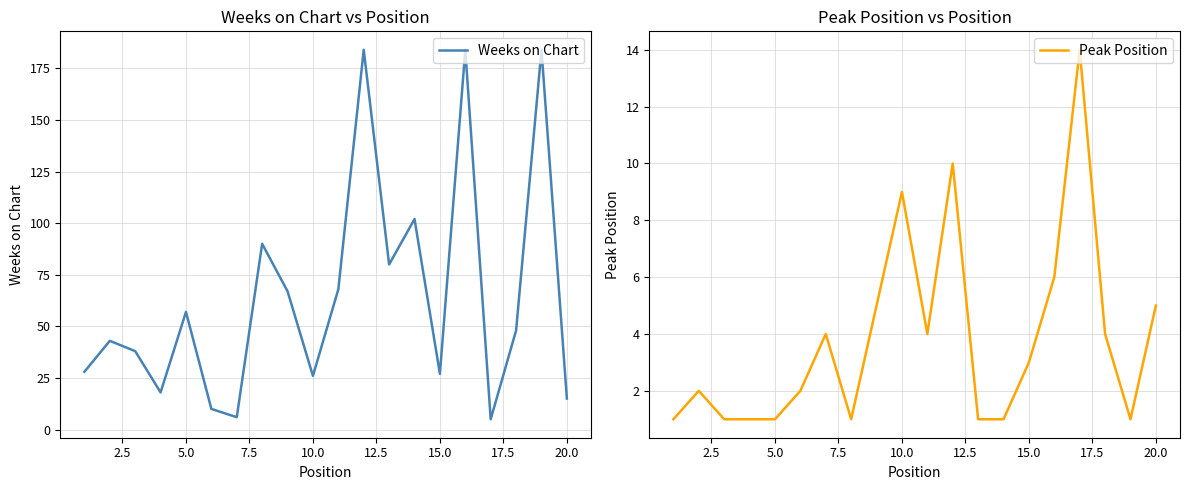

What is the maximum value for Weeks on Chart?

184